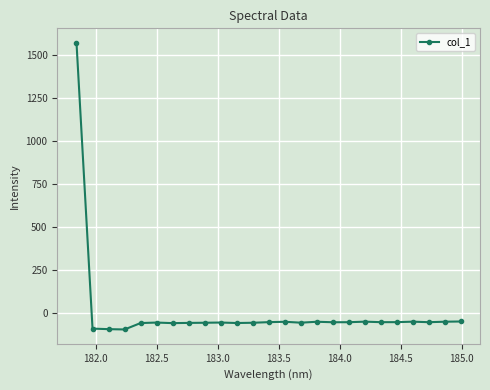

How many positive values are there?

1